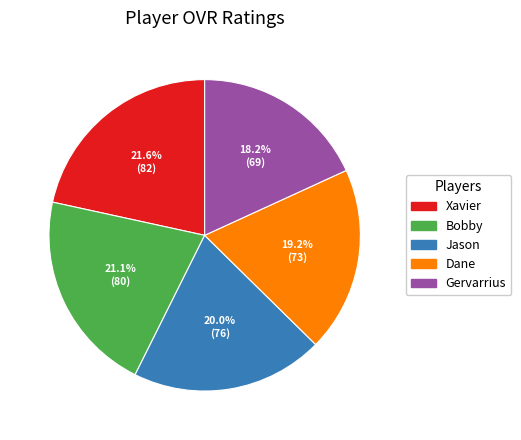

The Dane slice represents 19% of the pie. True or false?

True